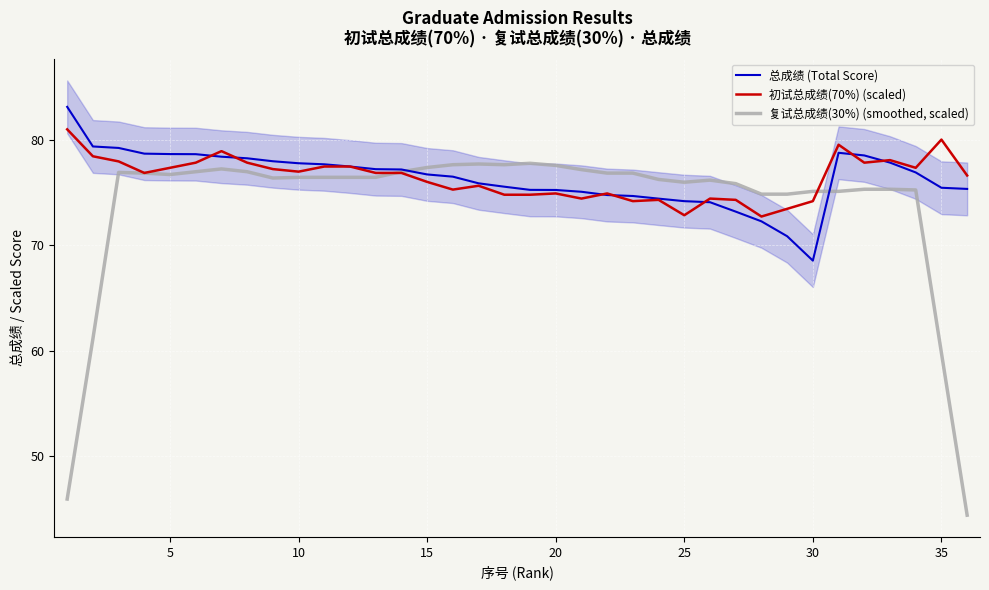

What is the difference between the maximum and minimum values in the 初试总成绩(70%) (scaled) series?

8.3